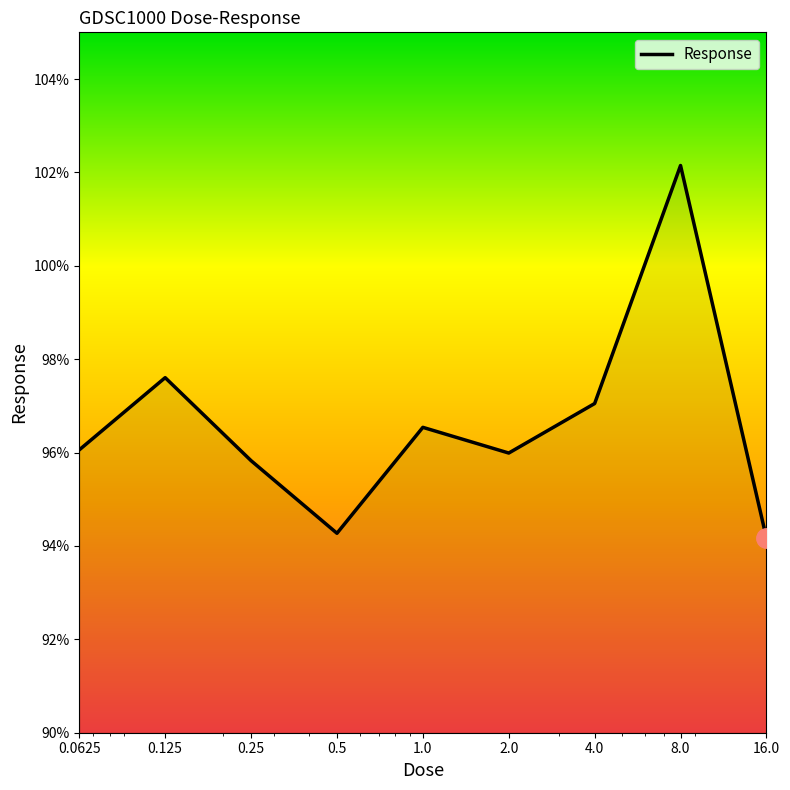

What is the greatest value displayed?

102.1